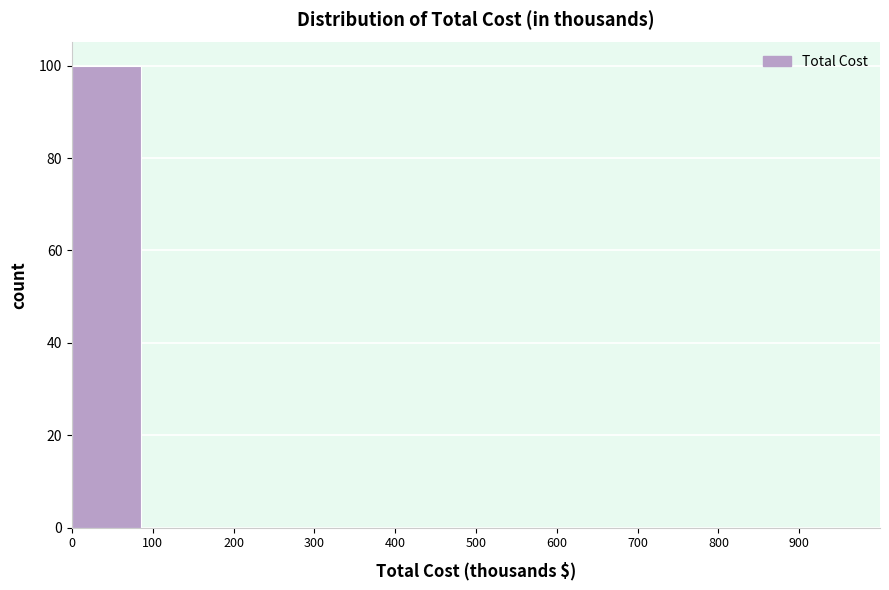

Reading left to right, list every bar in this chart as the range it spans on the x-axis followed by its height. The values are not printed on the chart, so give them approximately, as read against the axis.

0 to 100: 100
100 to 200: 0
200 to 300: 0
300 to 400: 0
400 to 500: 0
500 to 600: 0
600 to 700: 0
700 to 800: 0
800 to 900: 0
900 to 1000: 0